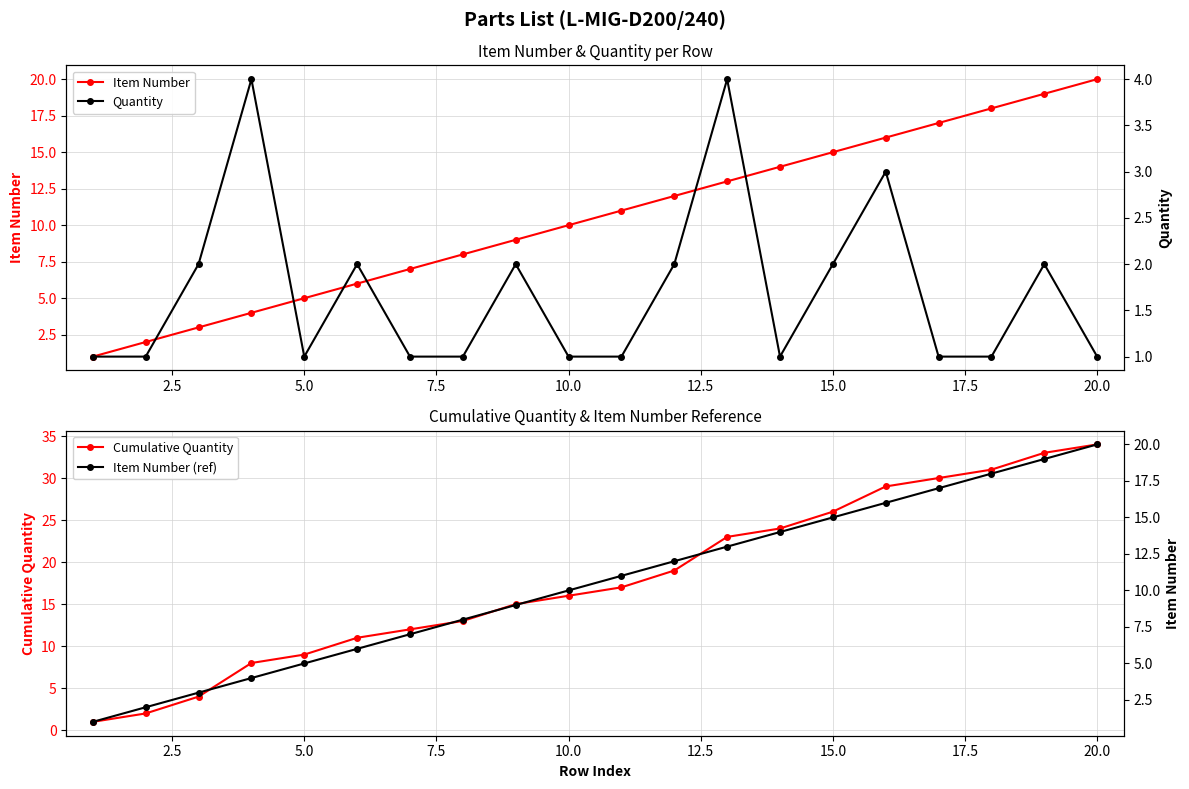

What is the minimum value for Quantity?

1